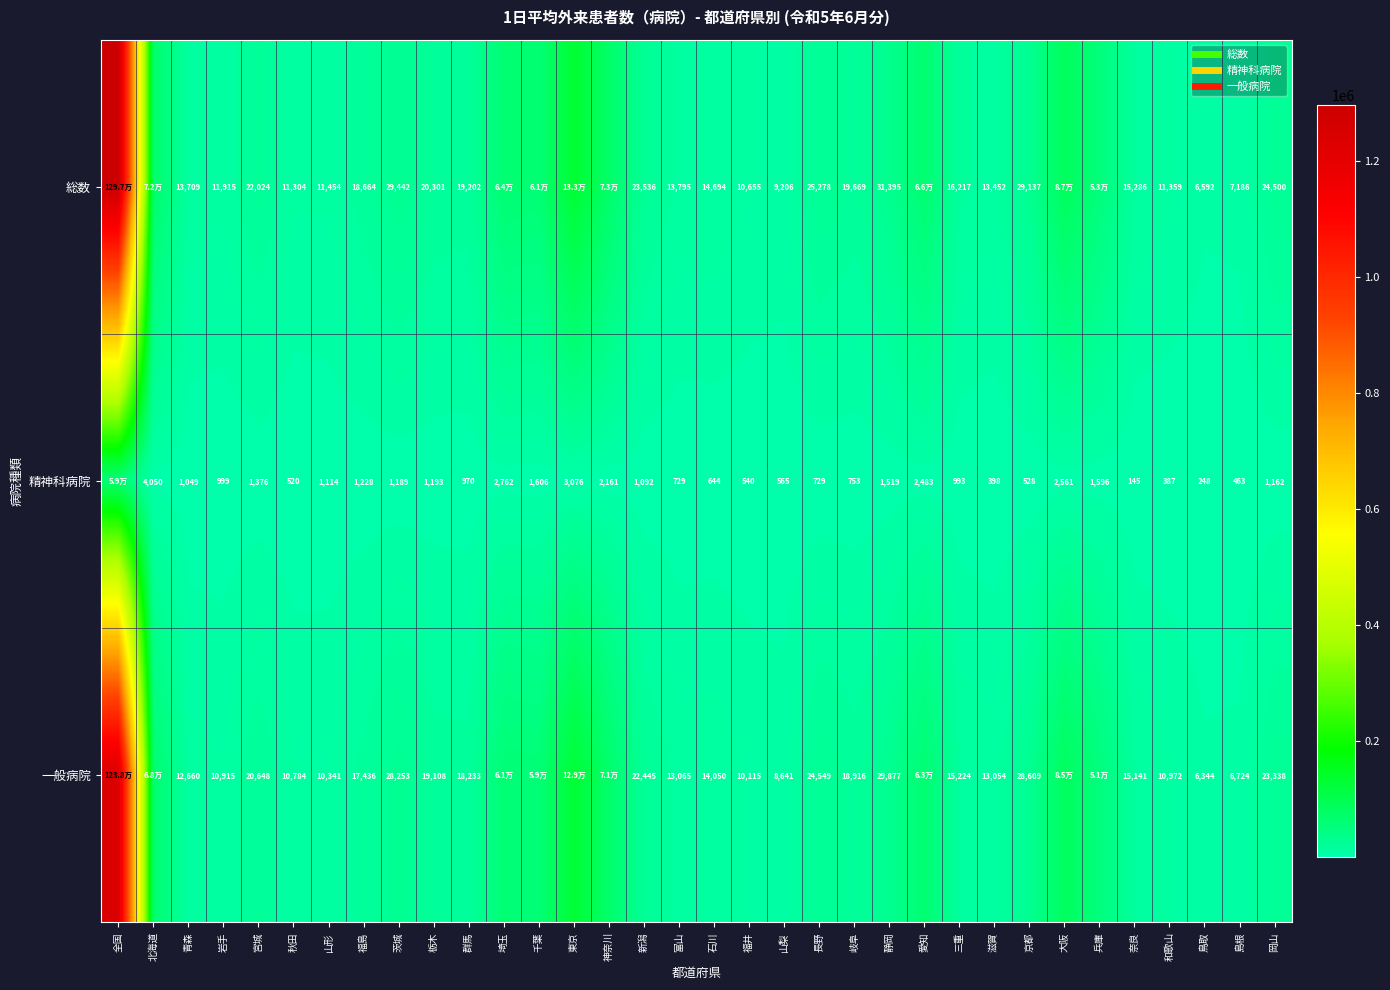

At 和歌山, list the series in order from largest to smallest.

総数, 一般病院, 精神科病院